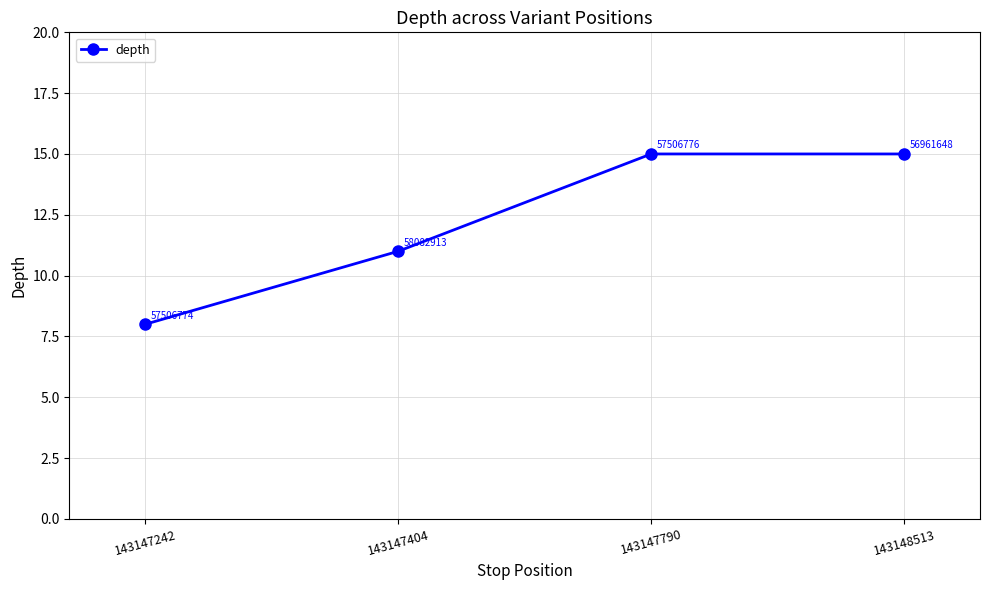

Between 143147790 and 143147242, which is larger?

143147790